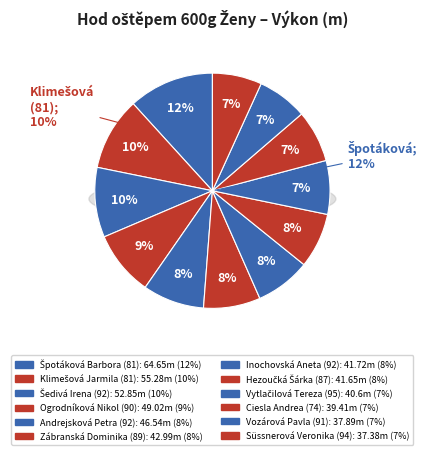

Is there a majority slice in this chart?

No